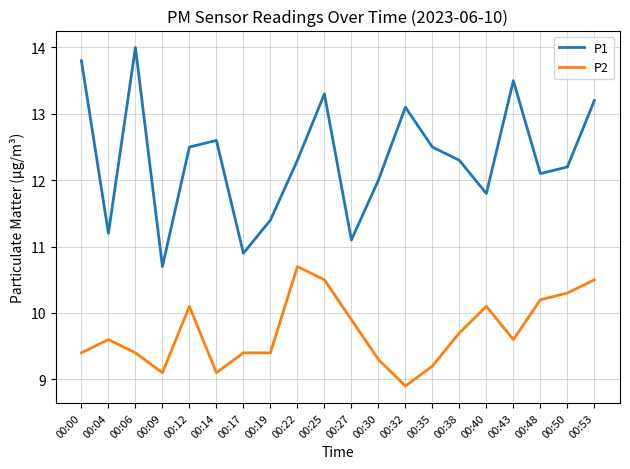

What is the sum of all P2 values?

194.4